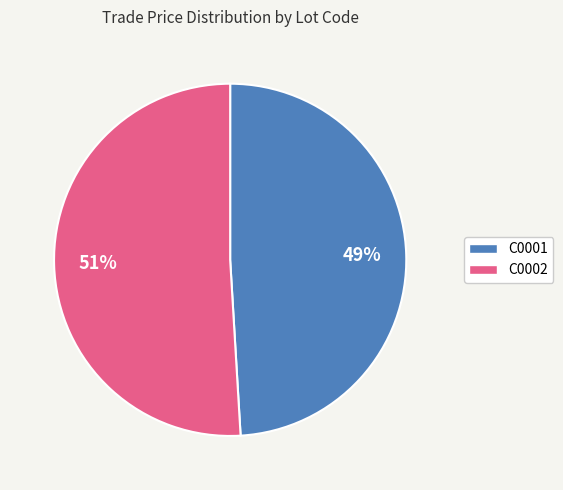

Is it true that C0001 is 49% of the pie?

True